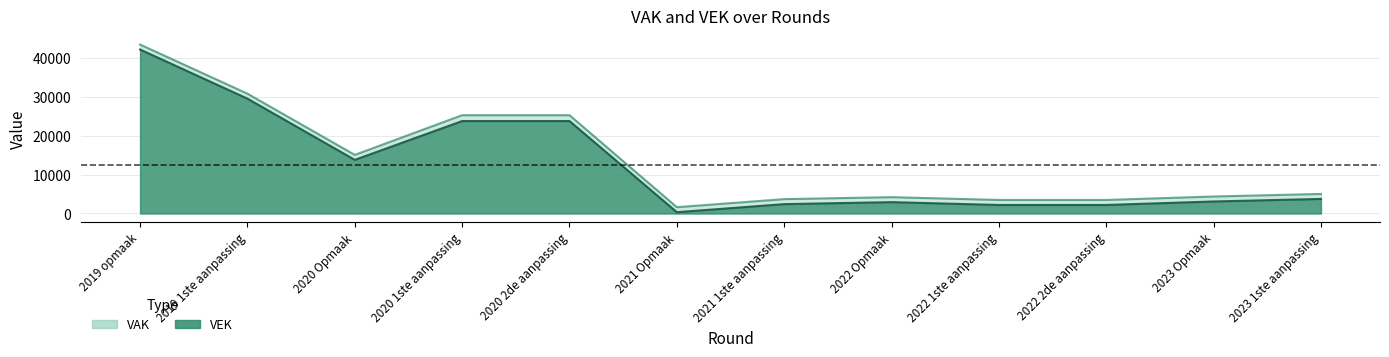

True or false: VEK has a value of 1401 at 2022 2de aanpassing.

False